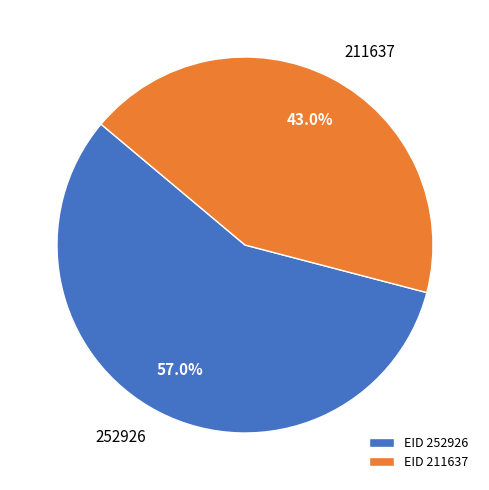

What is the total percentage of 252926 and 211637?

100.0%